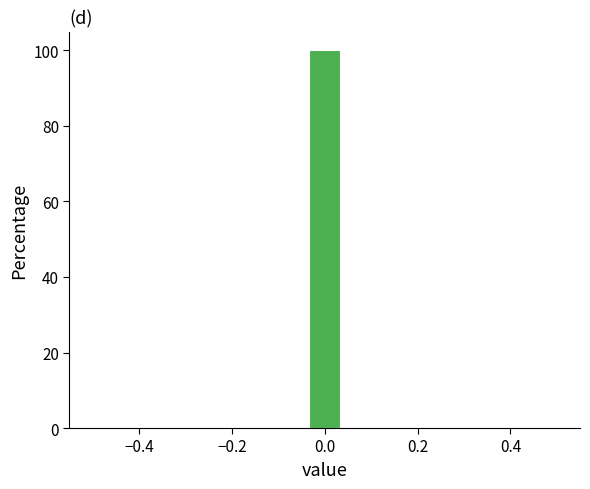

Around what value on the x-axis is the tallest bar? Give the approximate position of its centre, as read against the axis.

0.00